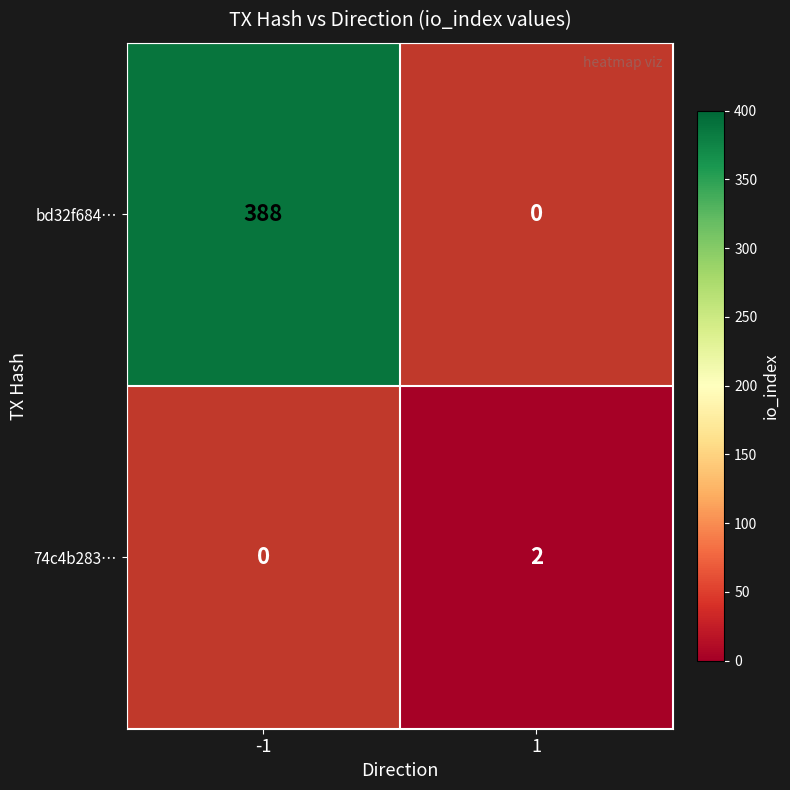

True or false: bd32f684… has a value of 170 at -1.

False